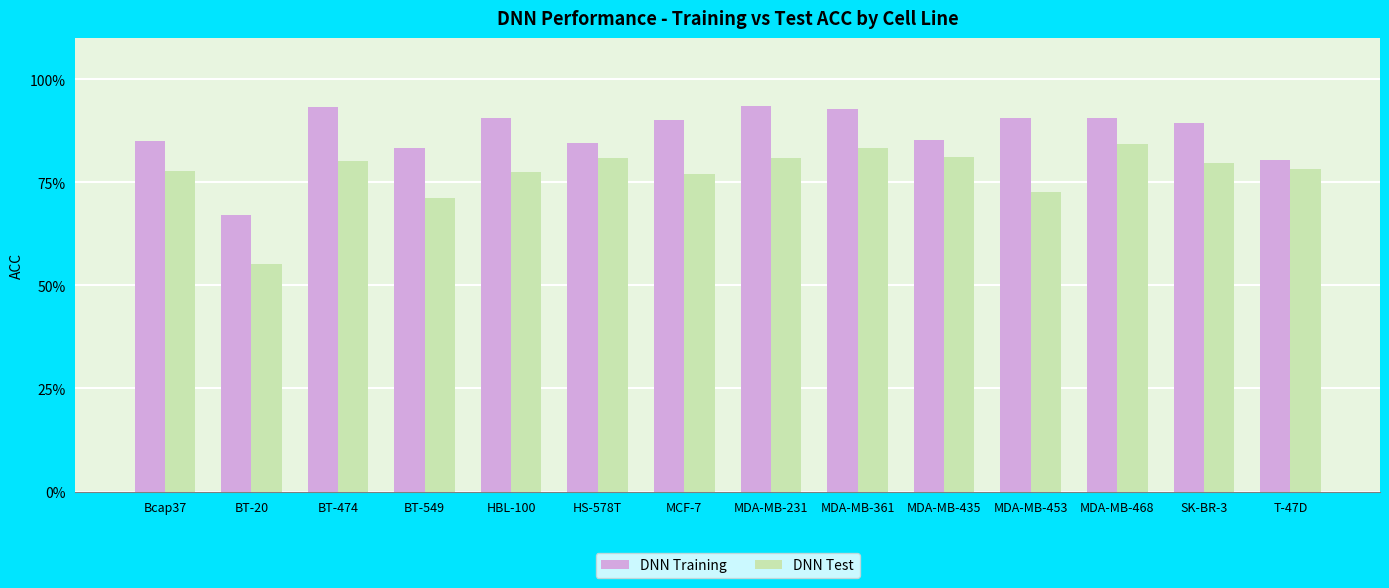

What is the maximum value shown in the chart?

0.9